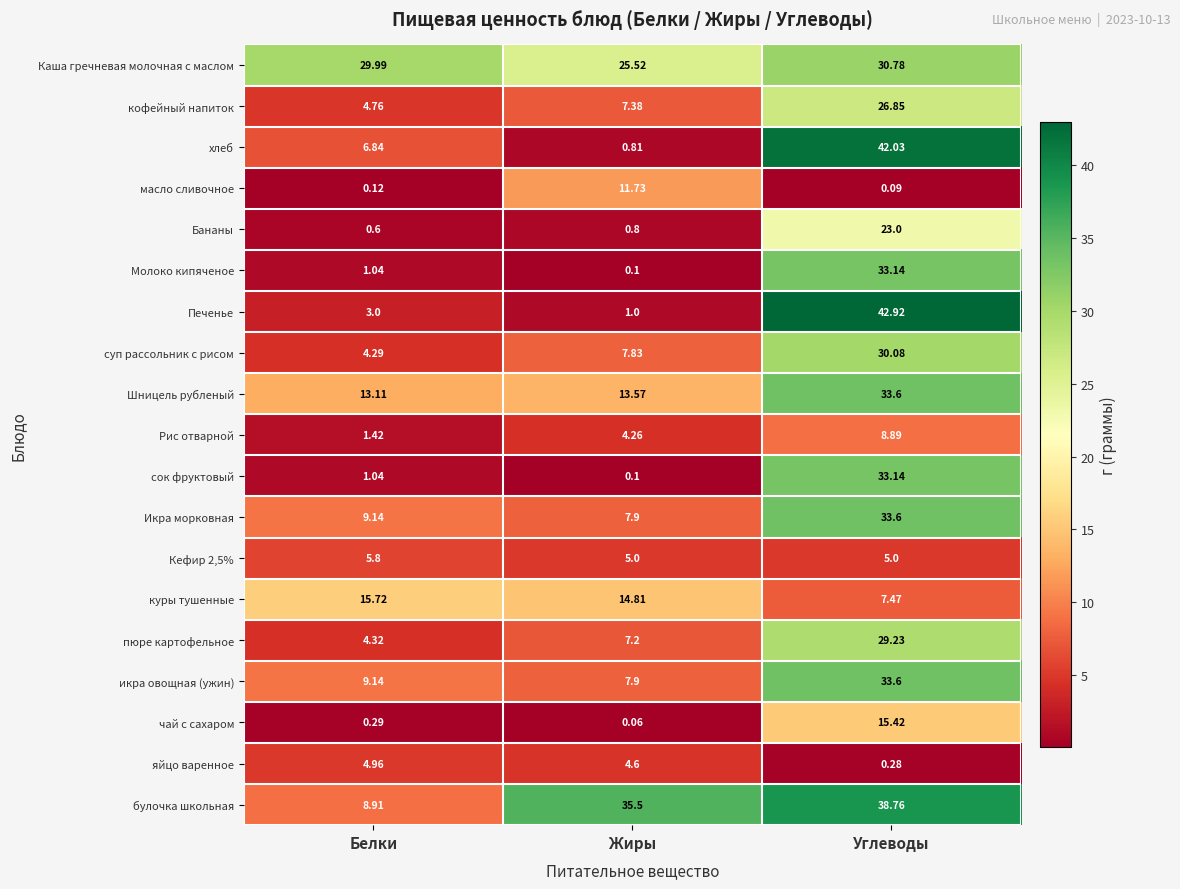

Which category has the highest value across all series?

Углеводы